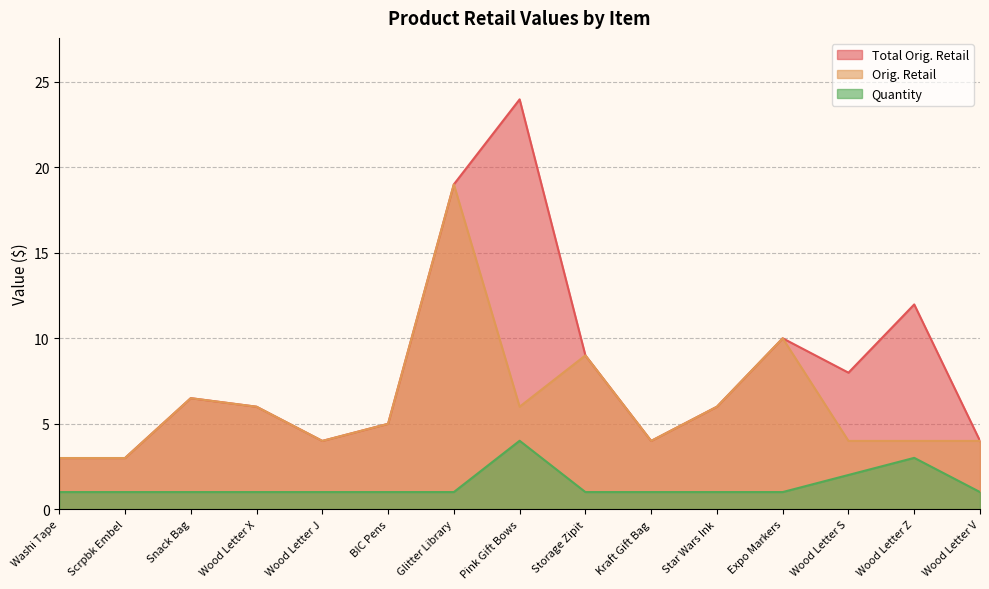

What is the maximum value shown in the chart?

24.0